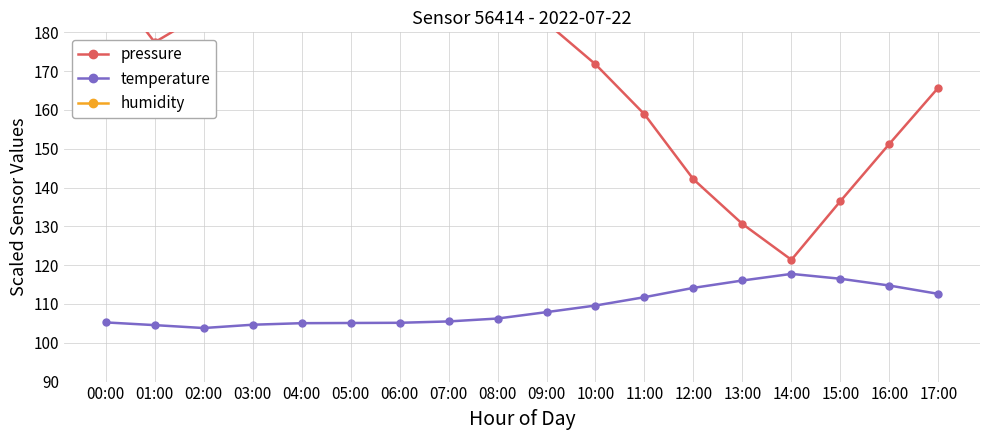

At which label is pressure closest to 182?

09:00